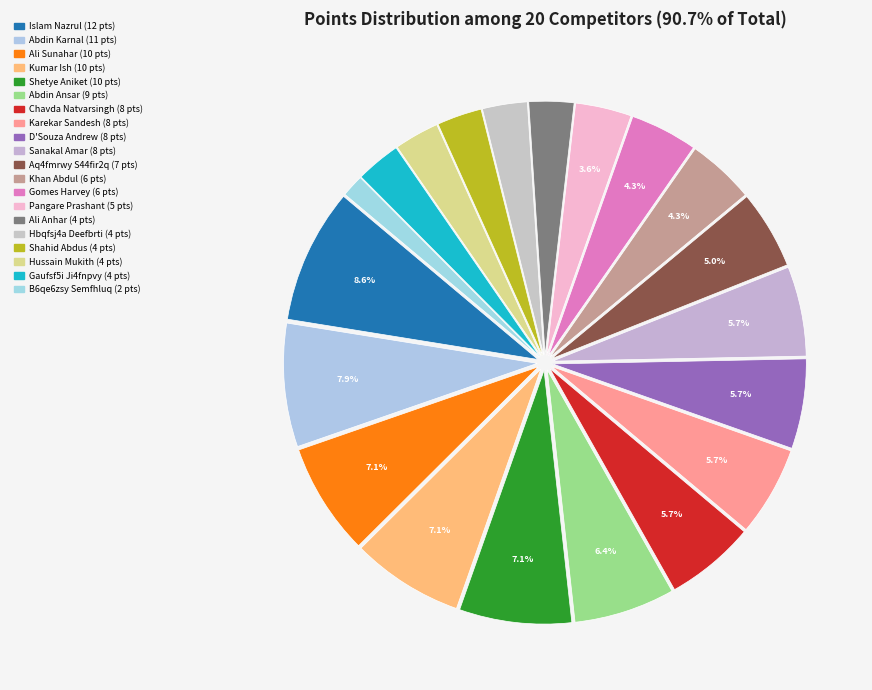

Does Khan Abdul account for over 50% of the chart?

No